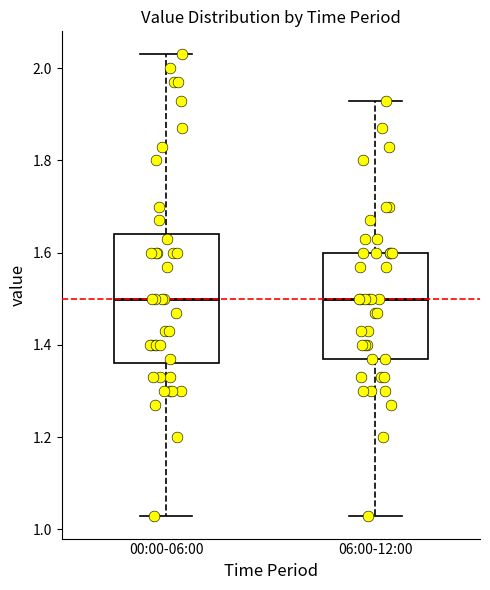

Reading left to right, transcribe this box plot: for each box, give where its median line is, the range the box spans, and where its two whiskers end, as read against the y-axis. The values are not printed on the chart, so give them approximately, as read against the axis.

00:00-06:00: median 1.50, box 1.36 to 1.64, whiskers 1.04 to 2.04
06:00-12:00: median 1.50, box 1.38 to 1.60, whiskers 1.04 to 1.94